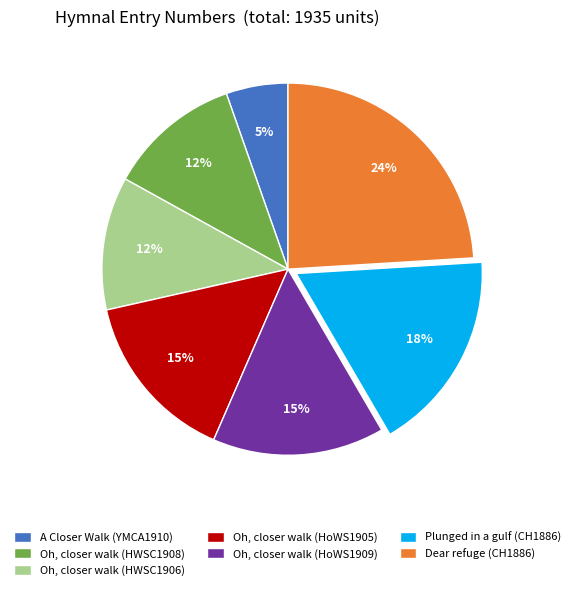

To the nearest percent, what percentage of the pie is A Closer Walk (YMCA1910)?

5%